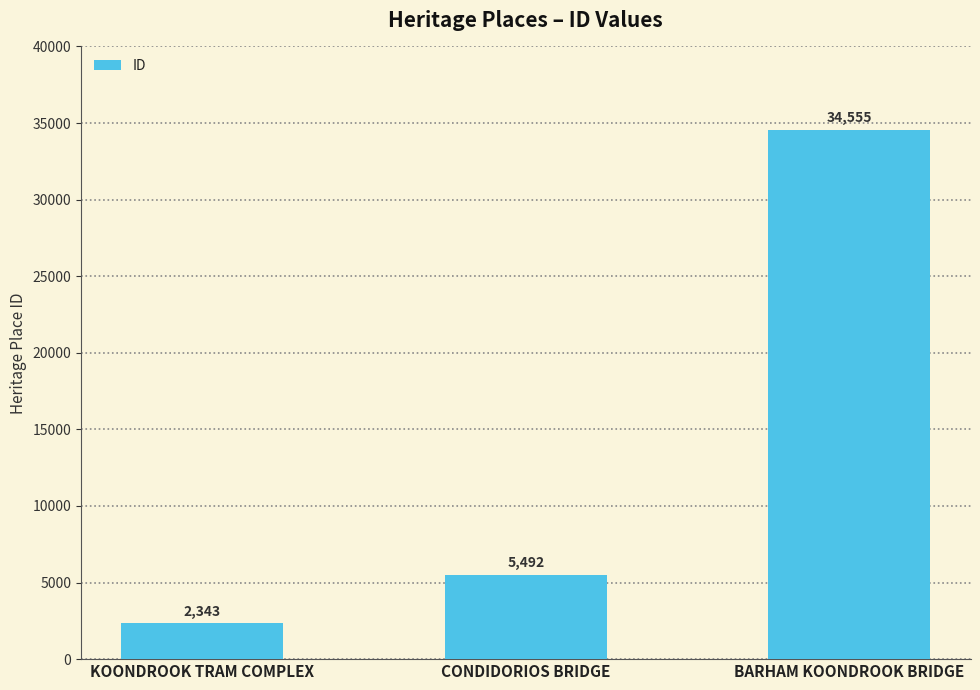

Between KOONDROOK TRAM COMPLEX and CONDIDORIOS BRIDGE, which is larger?

CONDIDORIOS BRIDGE